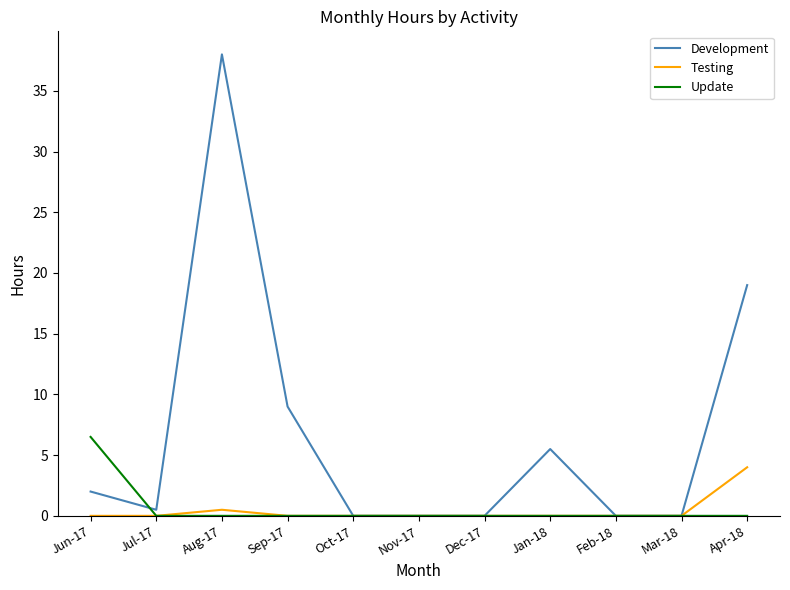

Which series has the widest spread of values?

Development